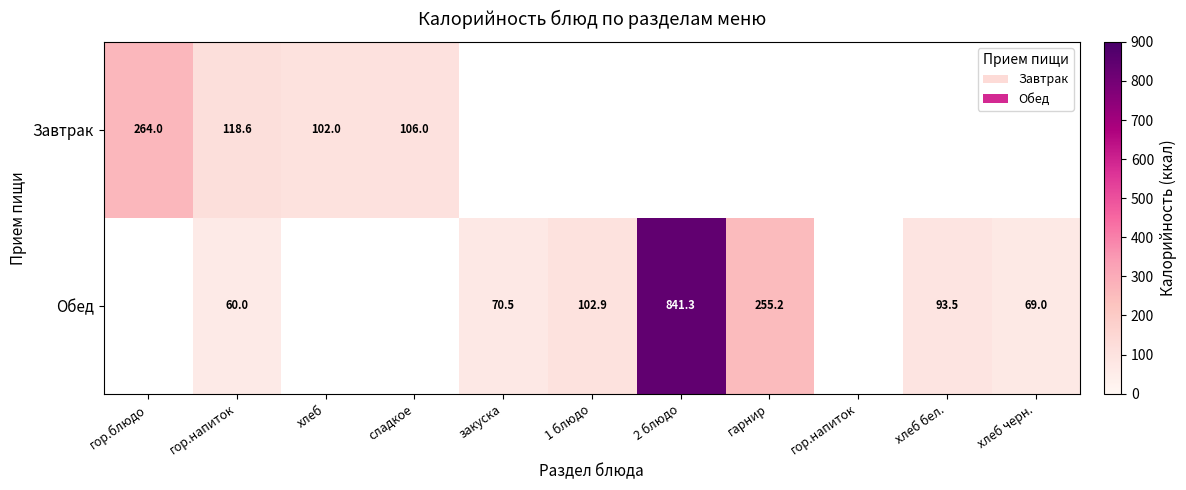

How many series are shown in this chart?

2